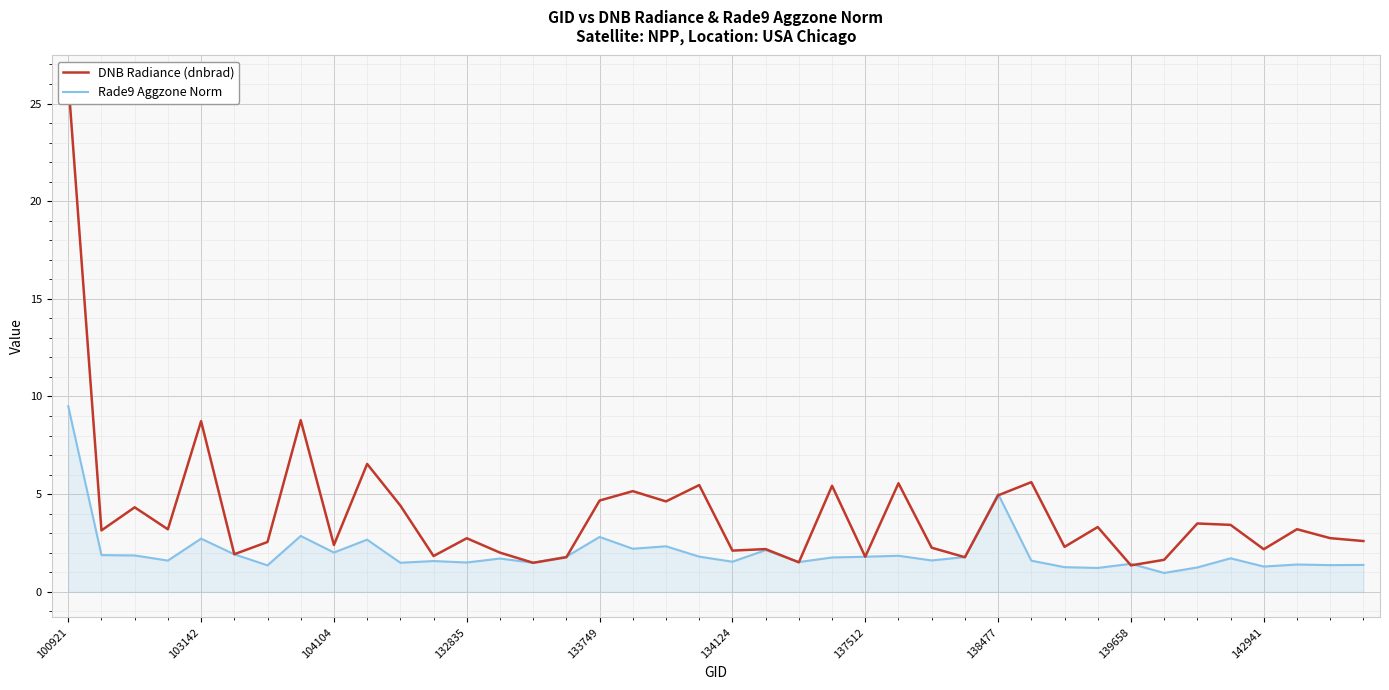

Reading right to left, what are all the values shown in this chart?

DNB Radiance (dnbrad): 2.6	2.7	3.2	2.2	3.4	3.5	1.6	1.4	3.3	2.3	5.6	4.9	1.8	2.3	5.6	1.8	5.4	1.5	2.2	2.1	5.5	4.6	5.2	4.7	1.8	1.5	2.0	2.7	1.8	4.4	6.5	2.4	8.8	2.5	1.9	8.7	3.2	4.3	3.1	26.2
Rade9 Aggzone Norm: 1.4	1.4	1.4	1.3	1.7	1.2	1.0	1.4	1.2	1.3	1.6	5.0	1.8	1.6	1.8	1.8	1.8	1.5	2.1	1.5	1.8	2.3	2.2	2.8	1.8	1.5	1.7	1.5	1.6	1.5	2.7	2.0	2.9	1.4	1.9	2.7	1.6	1.9	1.9	9.5